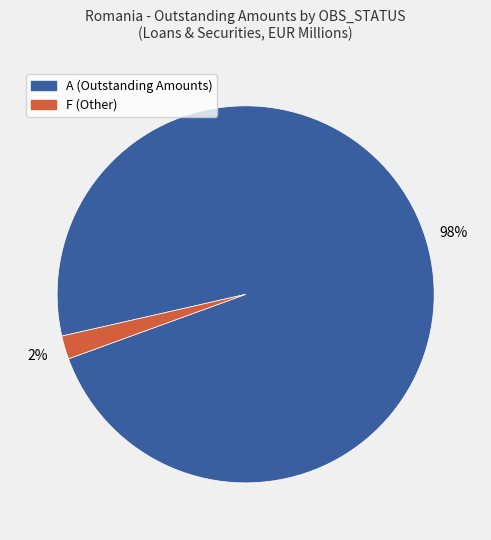

Rank the categories by value from lowest to highest.

F, A